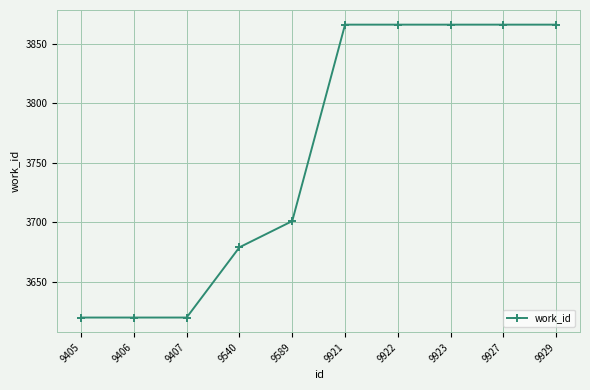

Reading left to right, list all the values displayed in this chart.

3620	3620	3620	3679	3701	3866	3866	3866	3866	3866